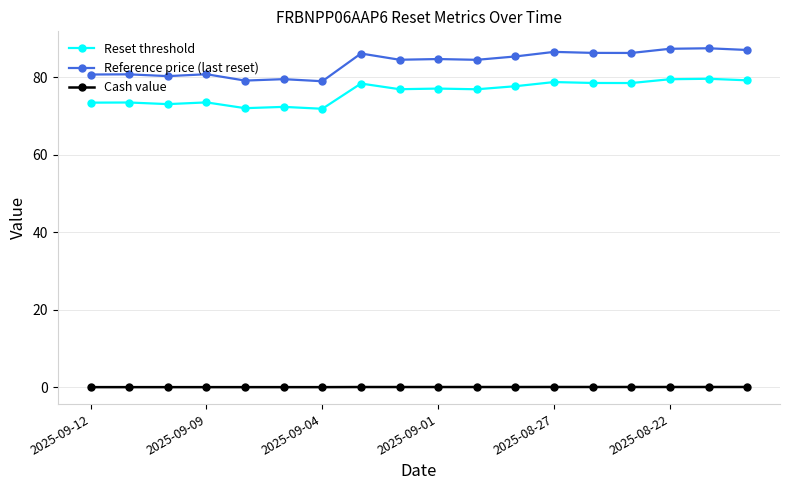

What is the average value of the Reference price (last reset) series?

83.7